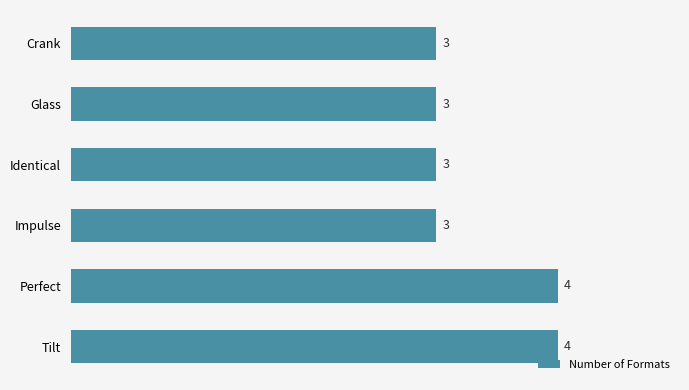

What is the average value?

3